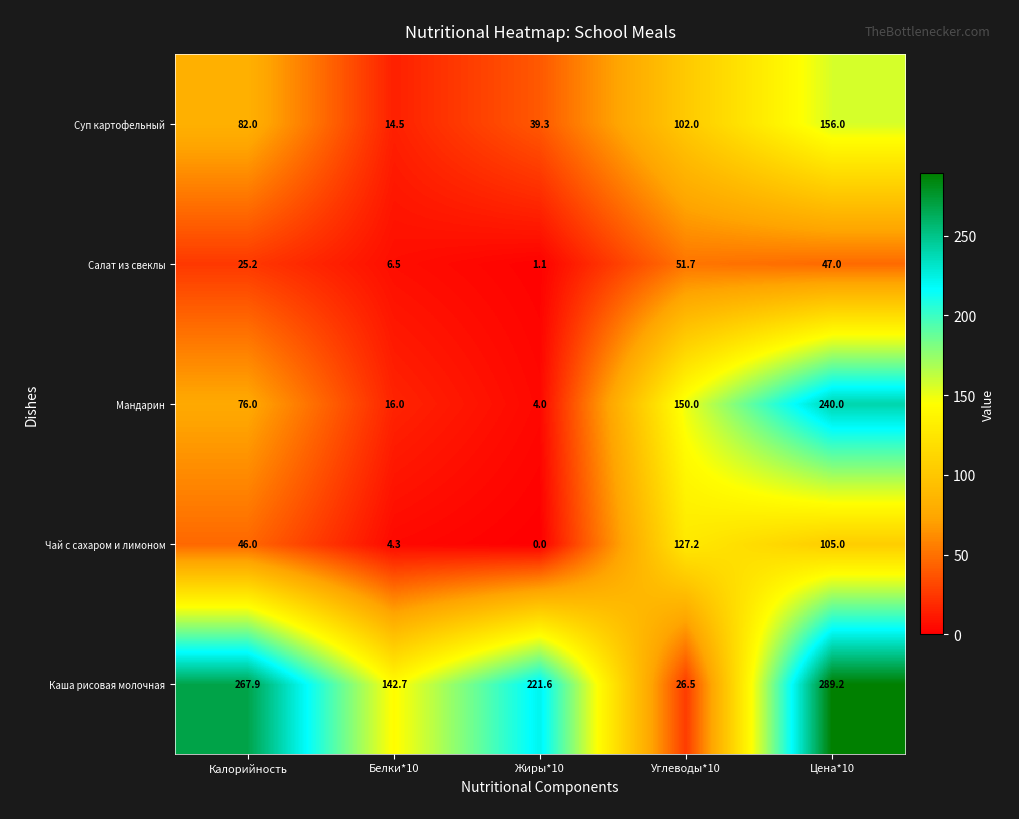

The Суп картофельный series shows 23.7 at Калорийность. True or false?

False